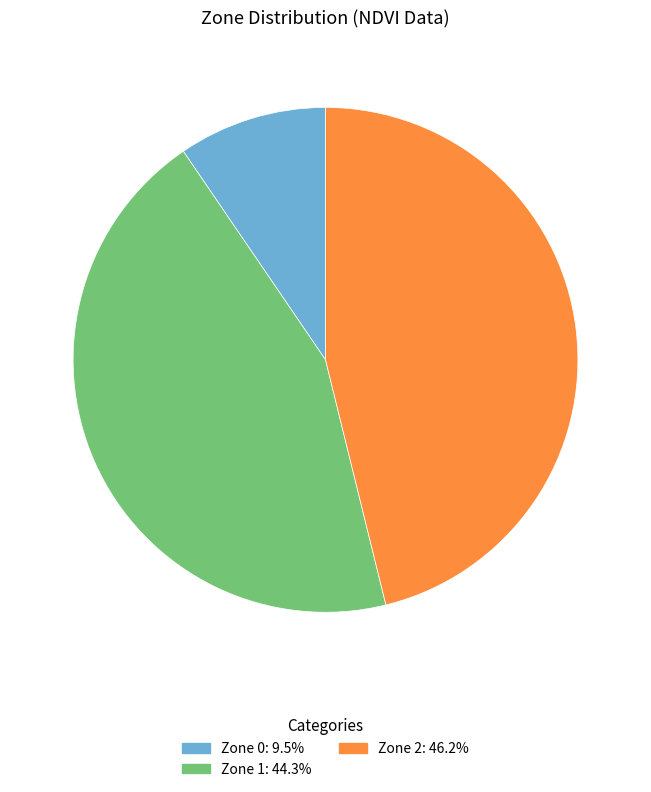

Is the sum of Zone 1 and Zone 2 greater than half?

Yes